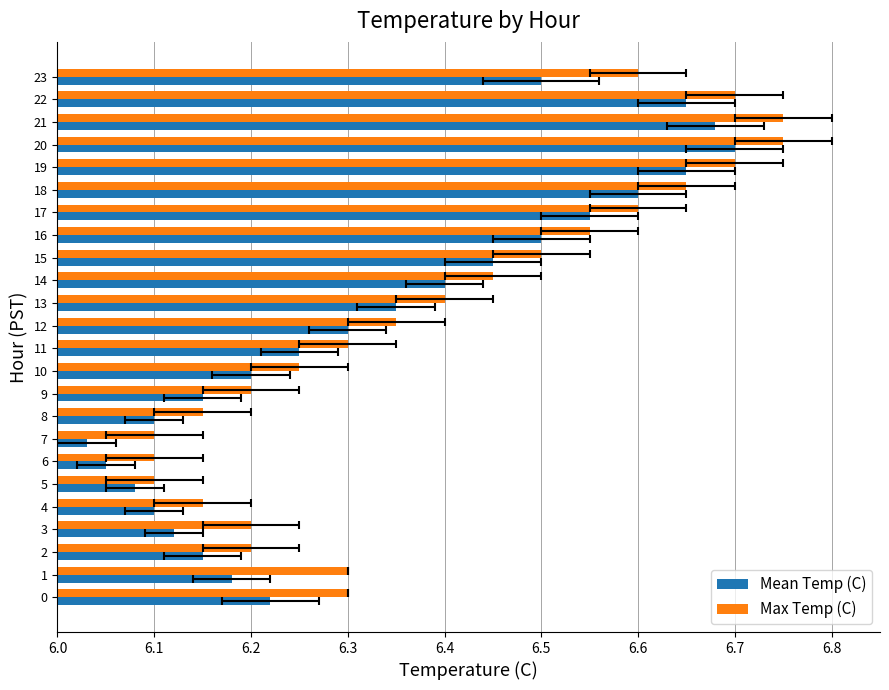

Are the bars grouped side by side (vs. stacked)?

Yes